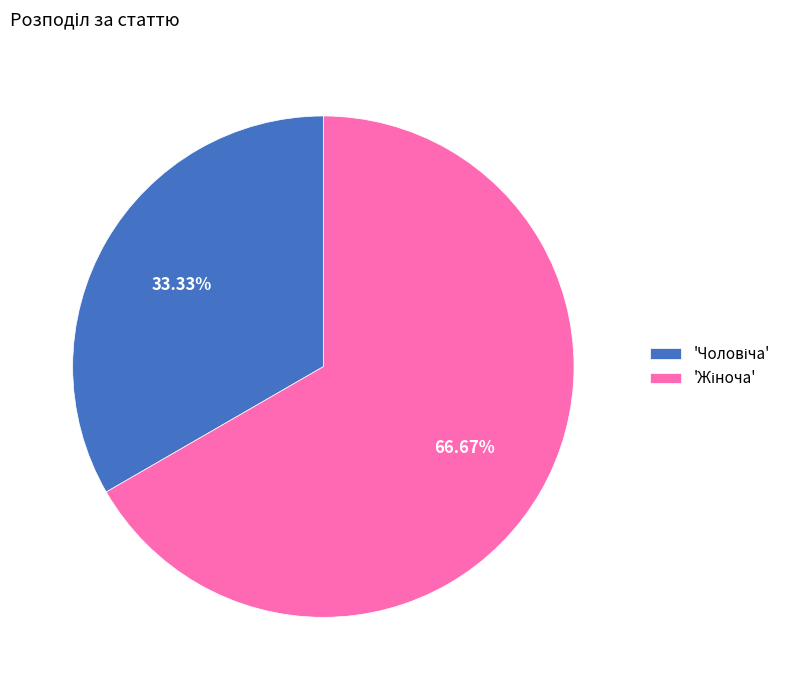

Is there a majority slice in this chart?

Yes